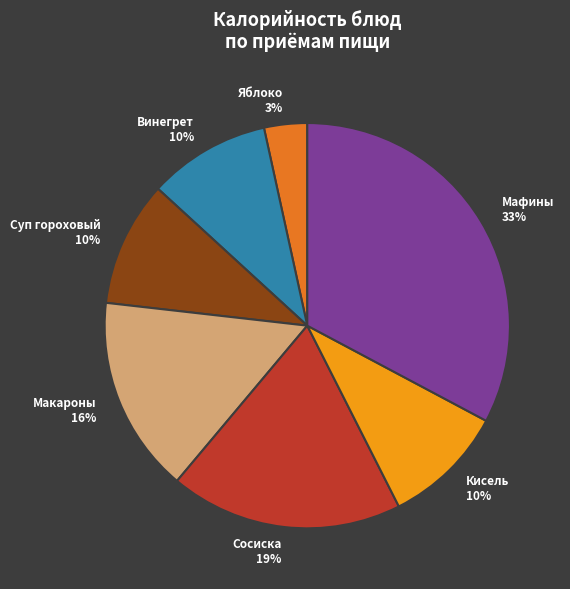

To the nearest percent, what percentage of the pie is Макароны 16%?

16%